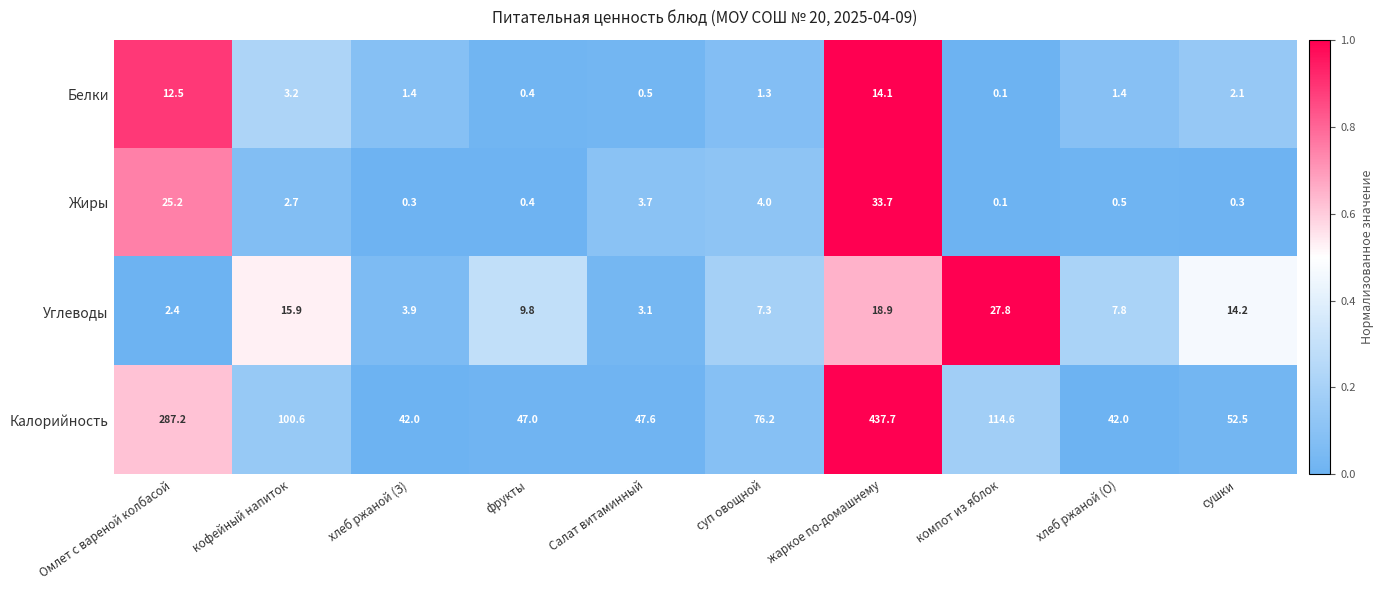

What is the sum of all Жиры values?

70.9